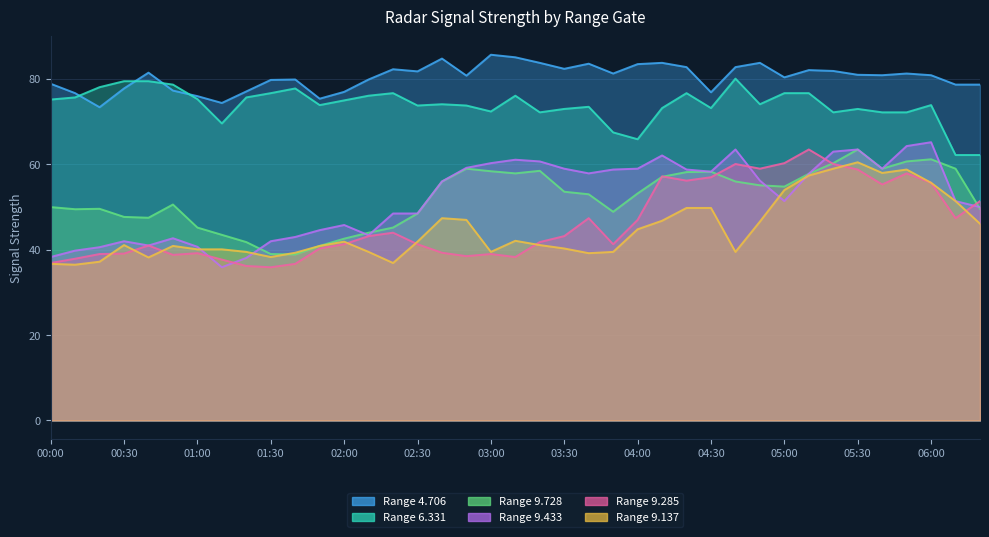

Reading left to right, transcribe all the data shown in this chart.

9.285: 00:00=36.9	00:10=37.9	00:20=39.0	00:30=39.1	00:40=41.0	00:50=38.8	01:00=39.2	01:10=37.7	01:20=36.2	01:30=35.9	01:40=36.7	01:50=40.3	02:00=41.3	02:10=43.2	02:20=44.0	02:30=41.3	02:40=39.3	02:50=38.5	03:00=39.0	03:10=38.3	03:20=41.8	03:30=43.2	03:40=47.4	03:50=41.3	04:00=47.0	04:10=57.2	04:20=56.2	04:30=57.0	04:40=60.1	04:50=59.0	05:00=60.3	05:10=63.5	05:20=60.1	05:30=58.8	05:40=55.3	05:50=57.9	06:00=55.7	06:10=47.4	06:30=51.4
9.728: 00:00=50.0	00:10=49.5	00:20=49.6	00:30=47.7	00:40=47.5	00:50=50.6	01:00=45.2	01:10=43.5	01:20=41.8	01:30=39.0	01:40=38.9	01:50=40.9	02:00=42.6	02:10=44.0	02:20=45.2	02:30=48.5	02:40=56.0	02:50=59.0	03:00=58.4	03:10=57.9	03:20=58.5	03:30=53.6	03:40=53.0	03:50=48.9	04:00=53.2	04:10=57.1	04:20=58.2	04:30=58.3	04:40=56.0	04:50=55.1	05:00=54.8	05:10=57.8	05:20=60.3	05:30=63.5	05:40=59.0	05:50=60.7	06:00=61.2	06:10=59.0	06:30=49.6
4.706: 00:00=78.9	00:10=76.7	00:20=73.4	00:30=77.8	00:40=81.5	00:50=77.3	01:00=76.0	01:10=74.4	01:20=77.1	01:30=79.8	01:40=79.9	01:50=75.4	02:00=77.0	02:10=79.9	02:20=82.3	02:30=81.8	02:40=84.8	02:50=80.8	03:00=85.7	03:10=85.1	03:20=83.8	03:30=82.4	03:40=83.6	03:50=81.3	04:00=83.5	04:10=83.8	04:20=82.8	04:30=76.9	04:40=82.8	04:50=83.8	05:00=80.4	05:10=82.1	05:20=81.9	05:30=81.0	05:40=80.9	05:50=81.3	06:00=80.9	06:10=78.7	06:30=78.7
9.137: 00:00=36.7	00:10=36.5	00:20=37.2	00:30=41.1	00:40=38.2	00:50=40.9	01:00=40.1	01:10=40.1	01:20=39.5	01:30=38.3	01:40=39.3	01:50=40.9	02:00=41.9	02:10=39.5	02:20=36.9	02:30=41.9	02:40=47.4	02:50=47.0	03:00=39.5	03:10=42.1	03:20=41.1	03:30=40.3	03:40=39.2	03:50=39.5	04:00=44.8	04:10=46.8	04:20=49.8	04:30=49.8	04:40=39.5	04:50=46.6	05:00=54.0	05:10=57.4	05:20=59.0	05:30=60.5	05:40=58.0	05:50=58.8	06:00=55.7	06:10=51.4	06:30=46.1
9.433: 00:00=38.3	00:10=39.8	00:20=40.6	00:30=42.0	00:40=41.0	00:50=42.7	01:00=40.7	01:10=35.9	01:20=38.1	01:30=42.0	01:40=43.0	01:50=44.6	02:00=45.8	02:10=43.4	02:20=48.5	02:30=48.5	02:40=56.0	02:50=59.2	03:00=60.3	03:10=61.1	03:20=60.7	03:30=59.0	03:40=57.9	03:50=58.8	04:00=59.0	04:10=62.1	04:20=58.8	04:30=58.3	04:40=63.5	04:50=56.2	05:00=51.4	05:10=57.8	05:20=63.0	05:30=63.5	05:40=59.0	05:50=64.3	06:00=65.2	06:10=51.4	06:30=50.0
6.331: 00:00=75.2	00:10=75.7	00:20=78.1	00:30=79.5	00:40=79.5	00:50=78.7	01:00=75.3	01:10=69.6	01:20=75.7	01:30=76.7	01:40=77.8	01:50=73.9	02:00=75.0	02:10=76.1	02:20=76.7	02:30=73.8	02:40=74.1	02:50=73.8	03:00=72.4	03:10=76.1	03:20=72.2	03:30=73.0	03:40=73.5	03:50=67.5	04:00=65.9	04:10=73.2	04:20=76.7	04:30=73.2	04:40=80.1	04:50=74.1	05:00=76.7	05:10=76.7	05:20=72.2	05:30=73.0	05:40=72.2	05:50=72.2	06:00=73.9	06:10=62.2	06:30=62.2